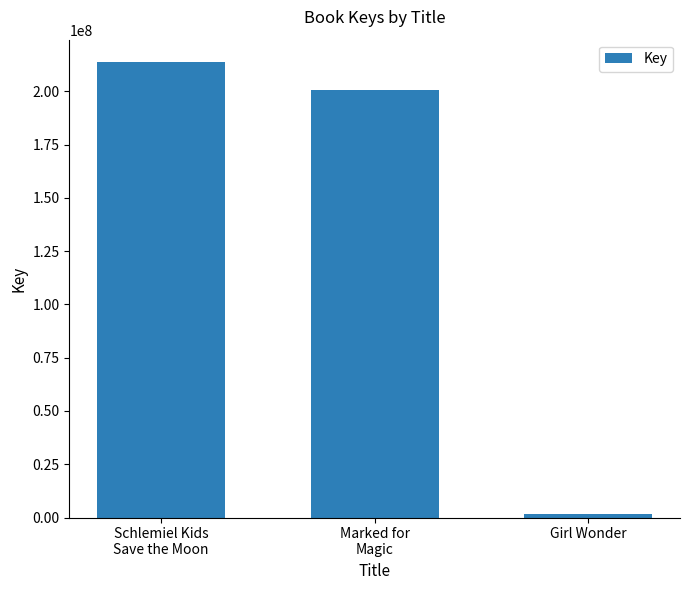

True or false: the data shows 200420913 at Marked for
Magic.

True